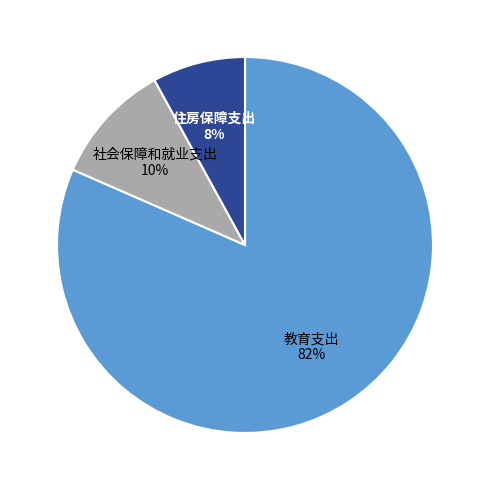

Is there any slice that represents more than half of the pie?

Yes